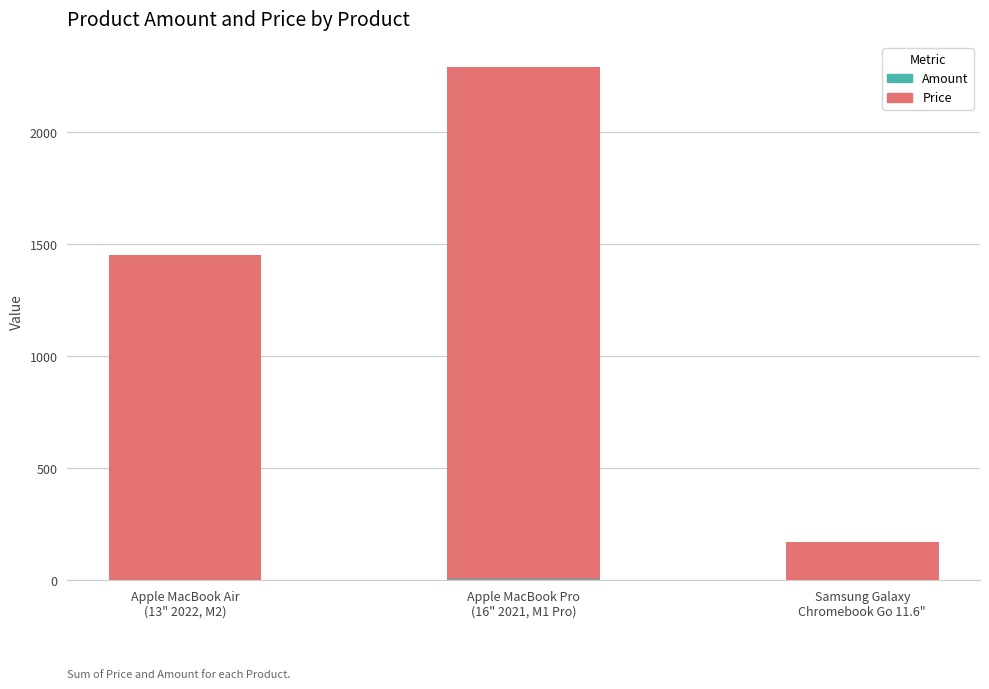

Are the bars horizontal?

No